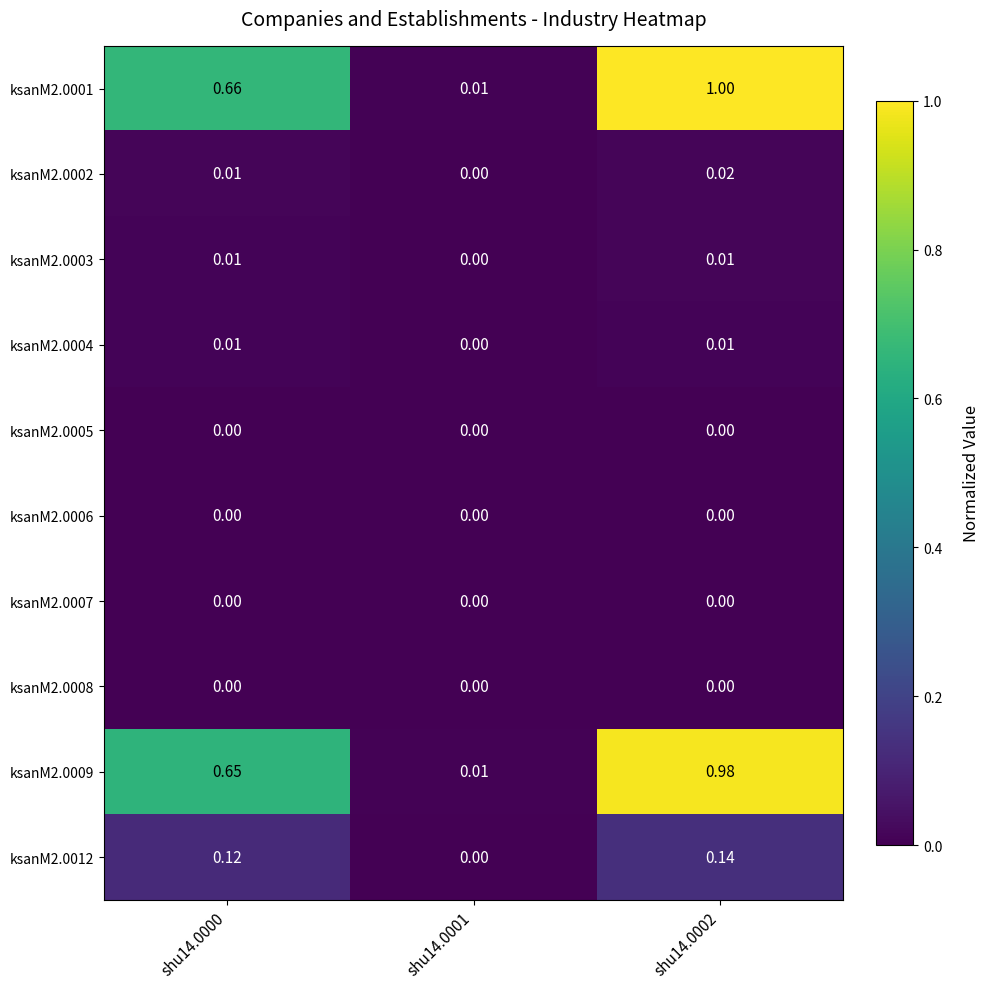

Between shu14.0001 and shu14.0000, which is larger?

shu14.0000